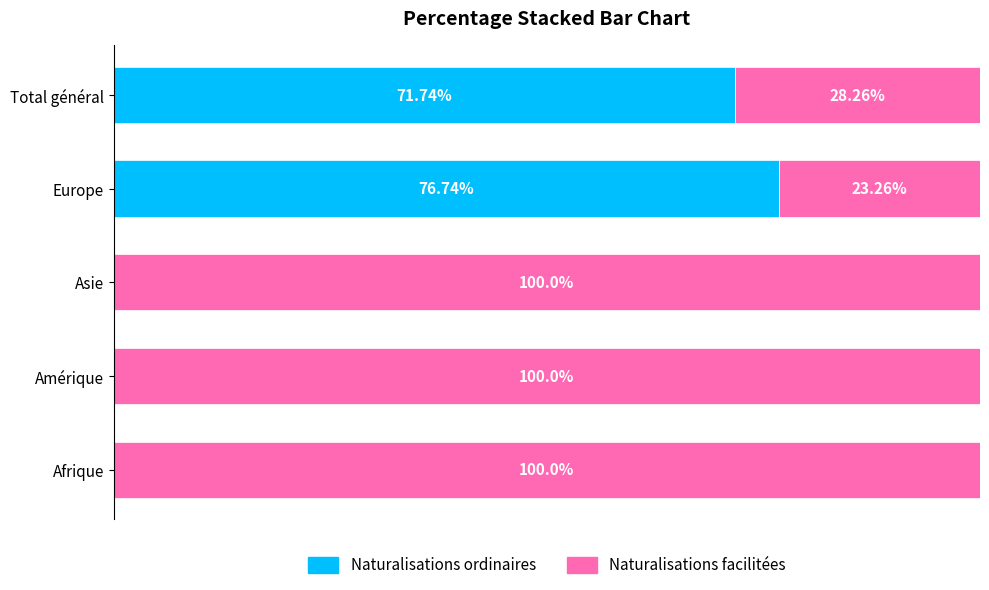

At which label is Naturalisations ordinaires closest to 38?

Total général